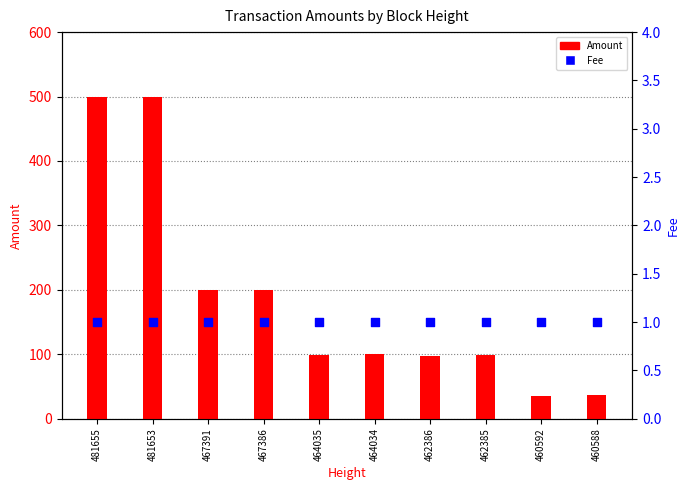

At how many categories does at least one series exceed 84?

8